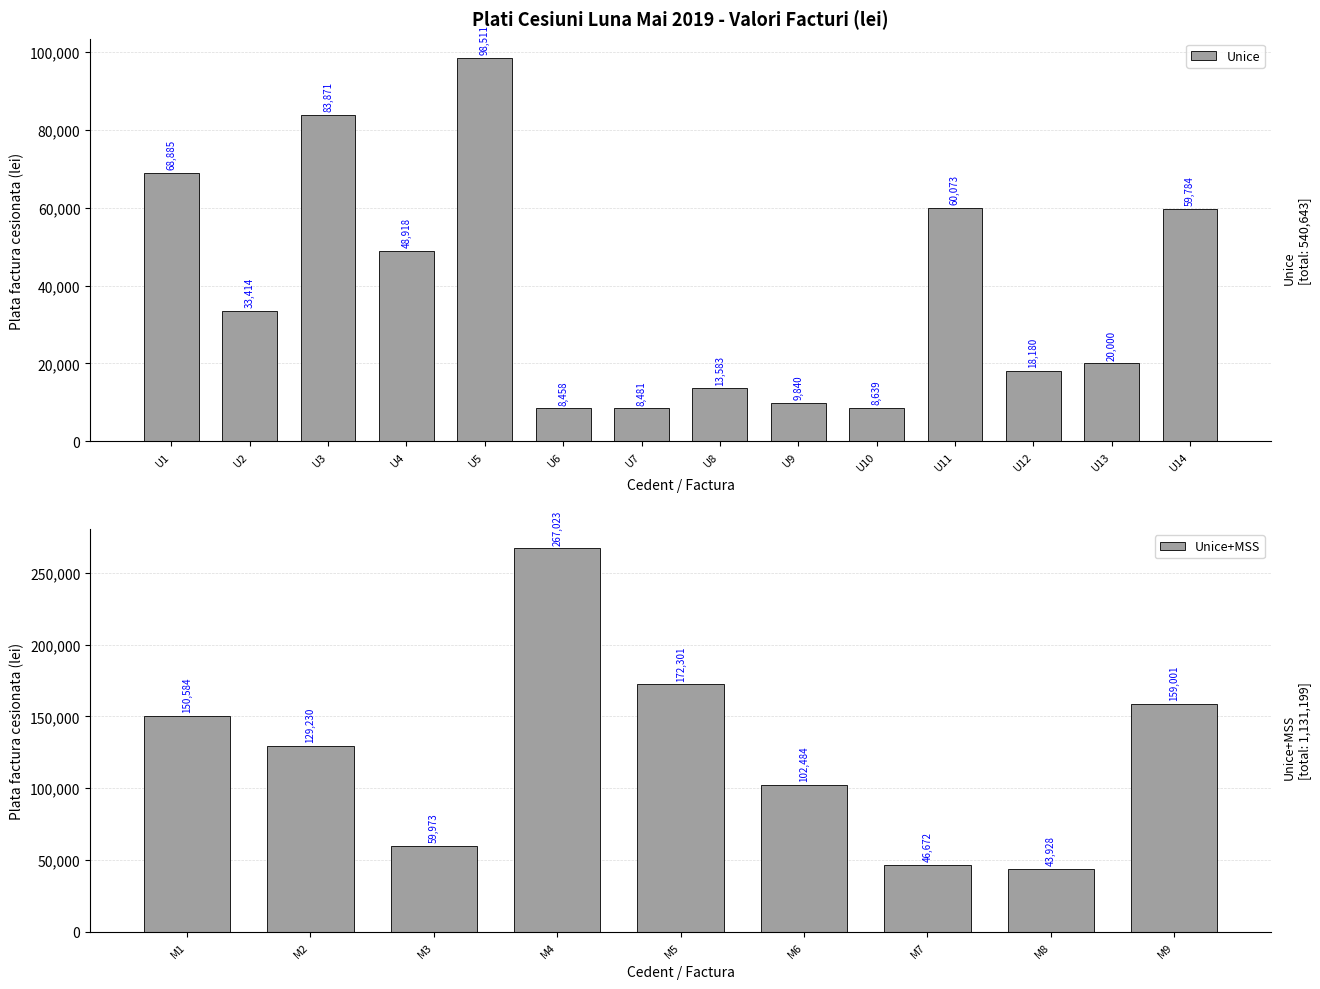

What is the average value?

125688.9